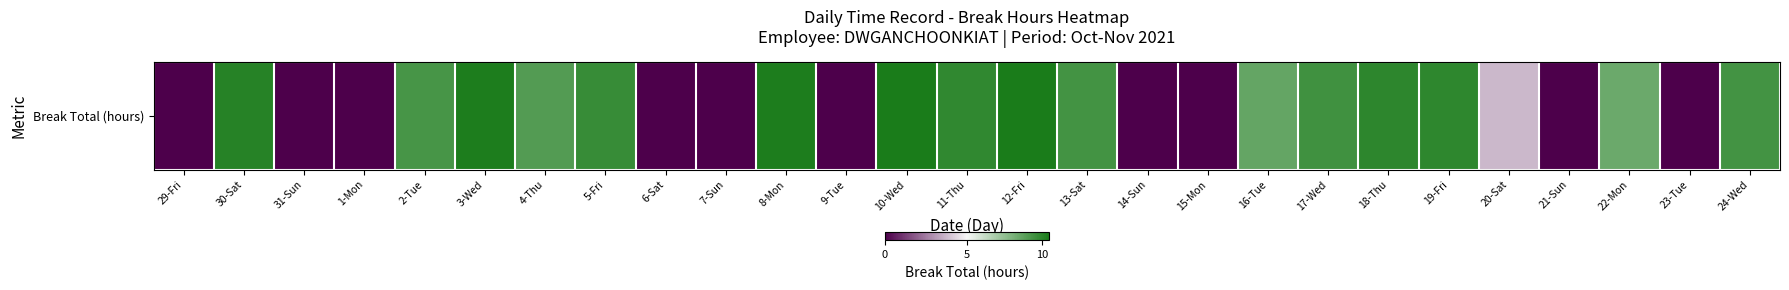

Reading left to right, what are all the values shown in this chart?

29-Fri=0.0	30-Sat=10.1	31-Sun=0.0	1-Mon=0.0	2-Tue=9.3	3-Wed=10.3	4-Thu=9.0	5-Fri=9.7	6-Sat=0.0	7-Sun=0.0	8-Mon=10.3	9-Tue=0.0	10-Wed=10.4	11-Thu=9.8	12-Fri=10.4	13-Sat=9.4	14-Sun=0.0	15-Mon=0.0	16-Tue=8.6	17-Wed=9.5	18-Thu=9.9	19-Fri=9.9	20-Sat=3.7	21-Sun=0.0	22-Mon=8.4	23-Tue=0.0	24-Wed=9.4